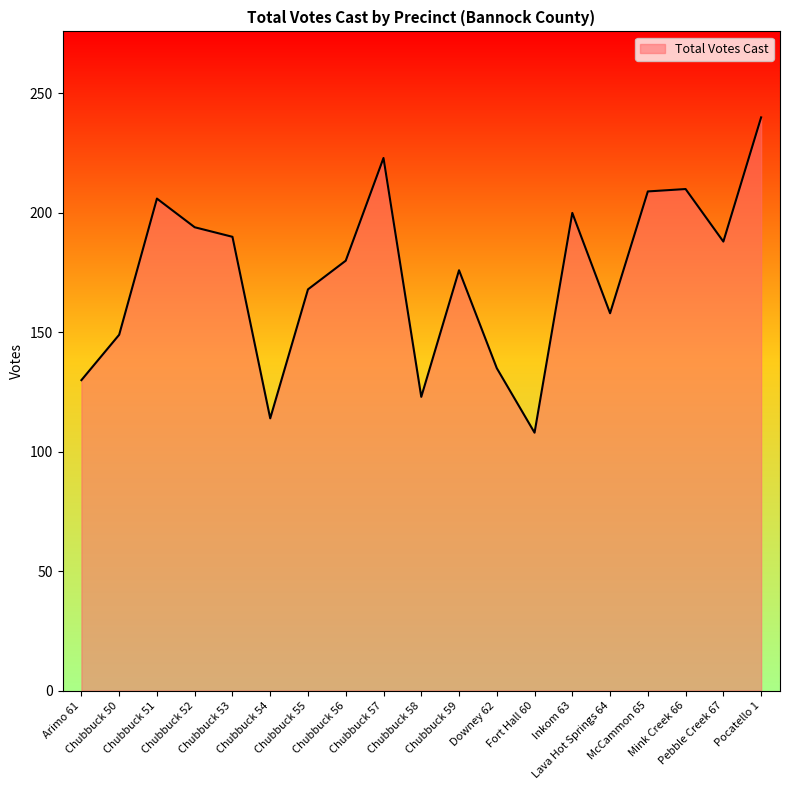

True or false: the data shows 158 at Lava Hot Springs 64.

True